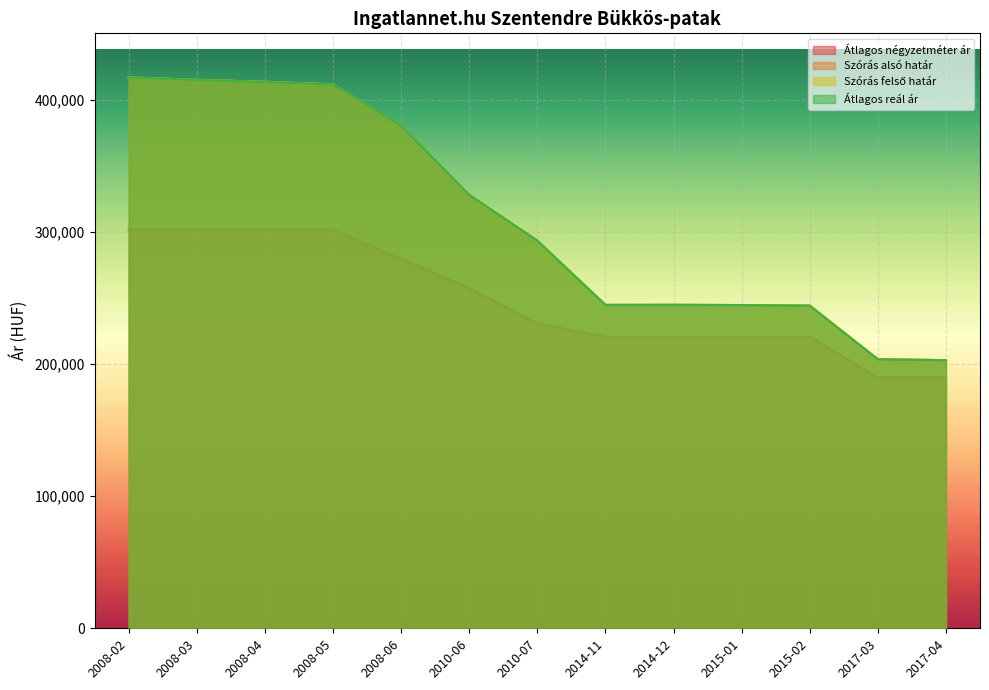

Reading left to right, list all the values displayed in this chart.

Átlagos négyzetméter ár: 301801	301801	301801	301801	279772	257743	230736	220779	220779	220779	220779	190000	190000
Szórás alsó határ: 417074	415258	413714	411801	380452	328205	293477	244849	244910	244726	244298	203719	202982
Szórás felső határ: 417074	415258	413714	411801	380452	328205	293477	244849	244910	244726	244298	203719	202982
Átlagos reál ár: 417074	415258	413714	411801	380452	328205	293477	244849	244910	244726	244298	203719	202982